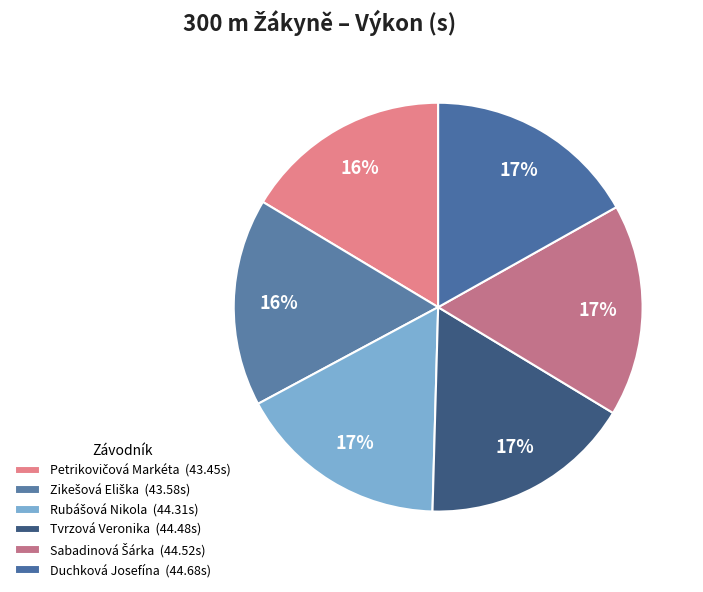

How many slices are in this pie chart?

6